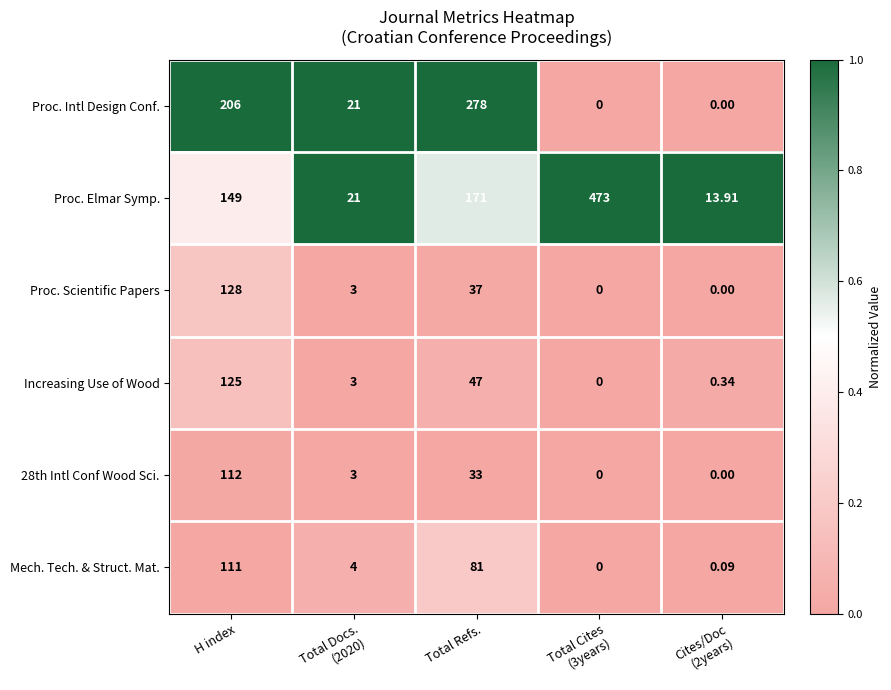

At which label does 28th Intl Conf Wood Sci. first exceed 3?

H index